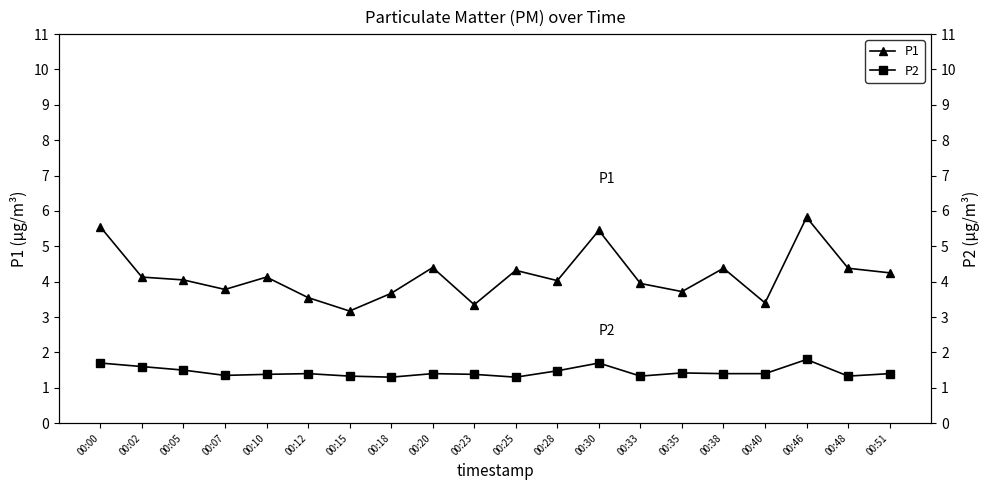

Which series has the largest total across all categories?

P1